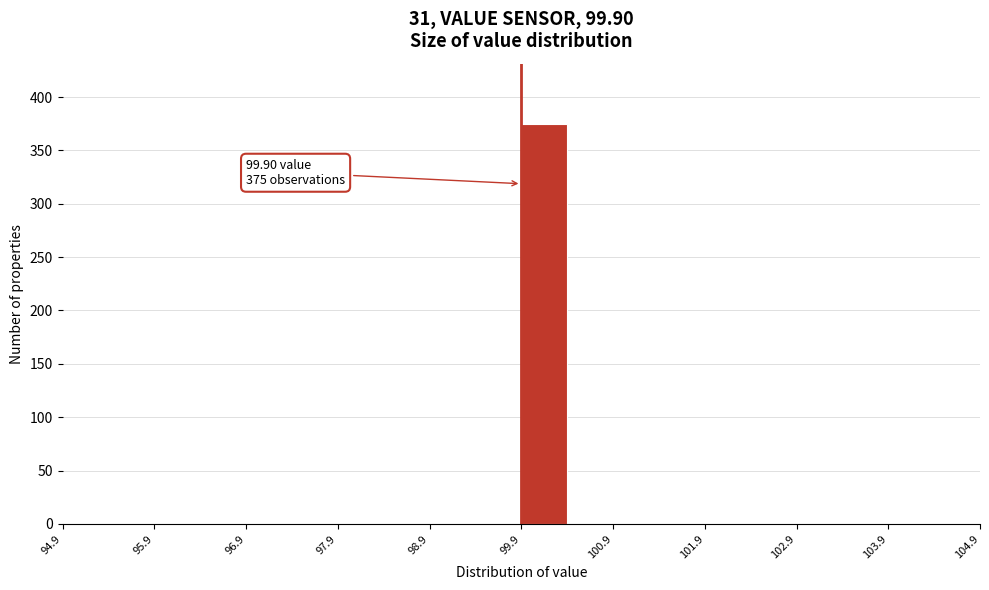

Over which range of the x-axis is the bar tallest?

99.9 to 100.4